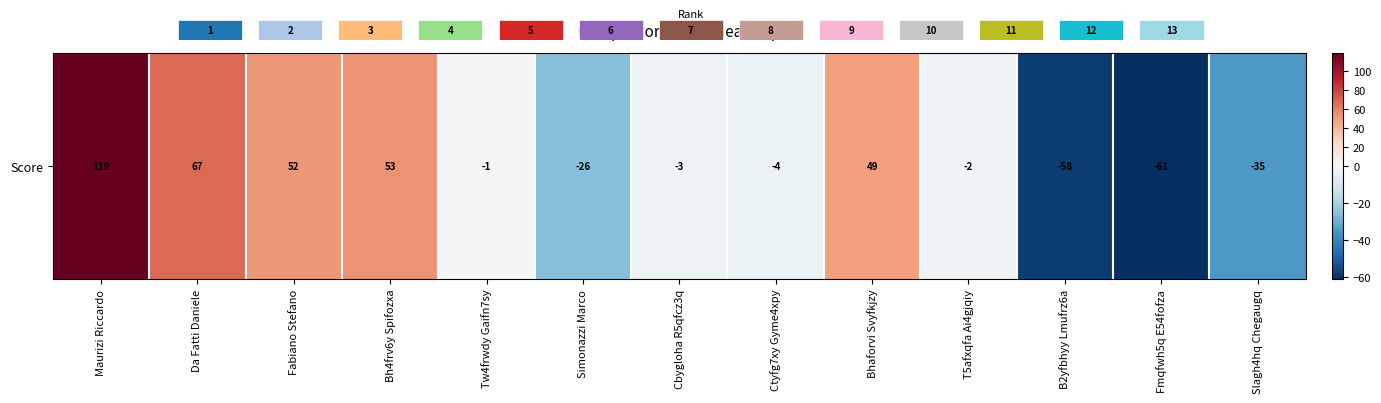

What is the difference between the second highest and second lowest values?

125